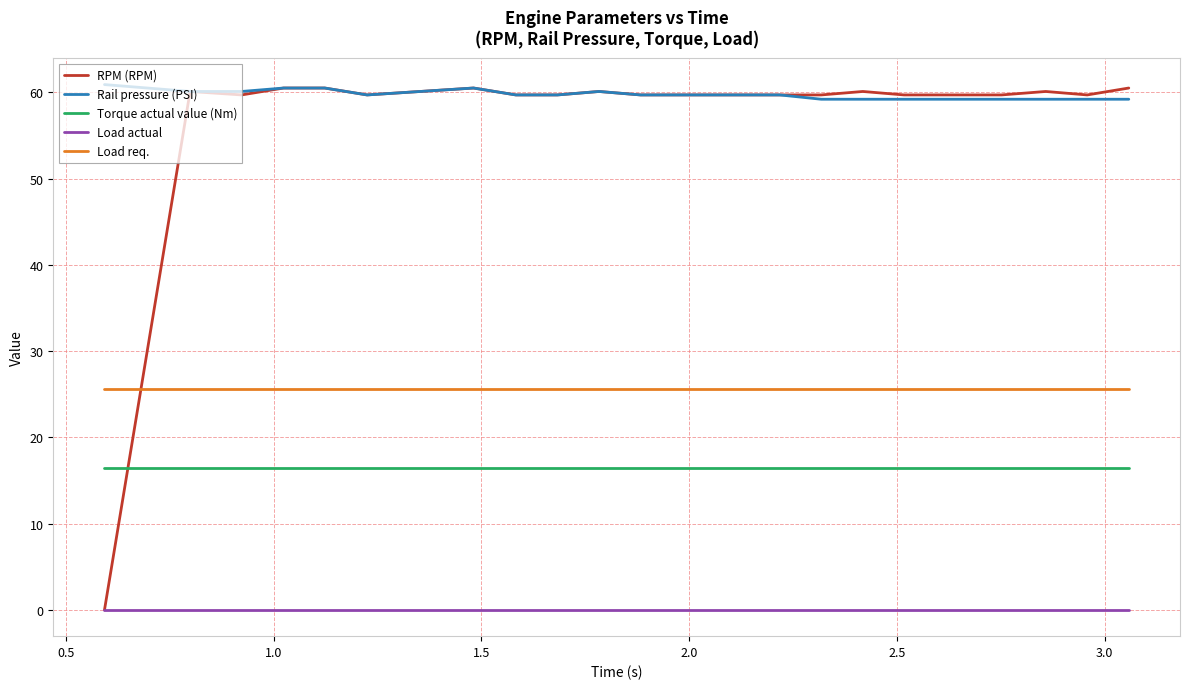

Reading left to right, extract all data points from this chart.

RPM (RPM): 0.0	60.1	59.7	60.5	60.5	59.7	60.5	59.7	59.7	60.1	59.7	59.7	59.7	59.7	60.1	59.7	59.7	60.1	59.7	60.5
Rail pressure (PSI): 60.9	60.1	60.1	60.5	60.5	59.7	60.5	59.7	59.7	60.1	59.7	59.7	59.7	59.2	59.2	59.2	59.2	59.2	59.2	59.2
Torque actual value (Nm): 16.4	16.4	16.4	16.4	16.4	16.4	16.4	16.4	16.4	16.4	16.4	16.4	16.4	16.4	16.4	16.4	16.4	16.4	16.4	16.4
Load actual: 0.0	0.0	0.0	0.0	0.0	0.0	0.0	0.0	0.0	0.0	0.0	0.0	0.0	0.0	0.0	0.0	0.0	0.0	0.0	0.0
Load req.: 25.6	25.6	25.6	25.6	25.6	25.6	25.6	25.6	25.6	25.6	25.6	25.6	25.6	25.6	25.6	25.6	25.6	25.6	25.6	25.6